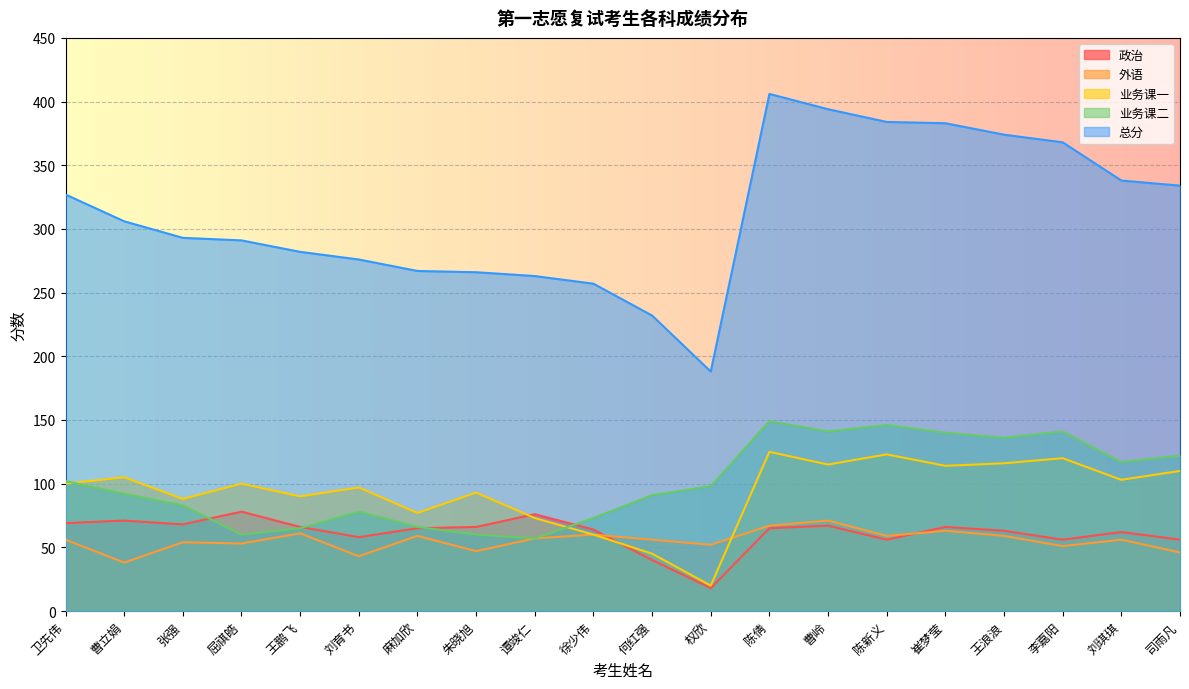

Which category has the highest value in the 业务课一 series?

陈倩